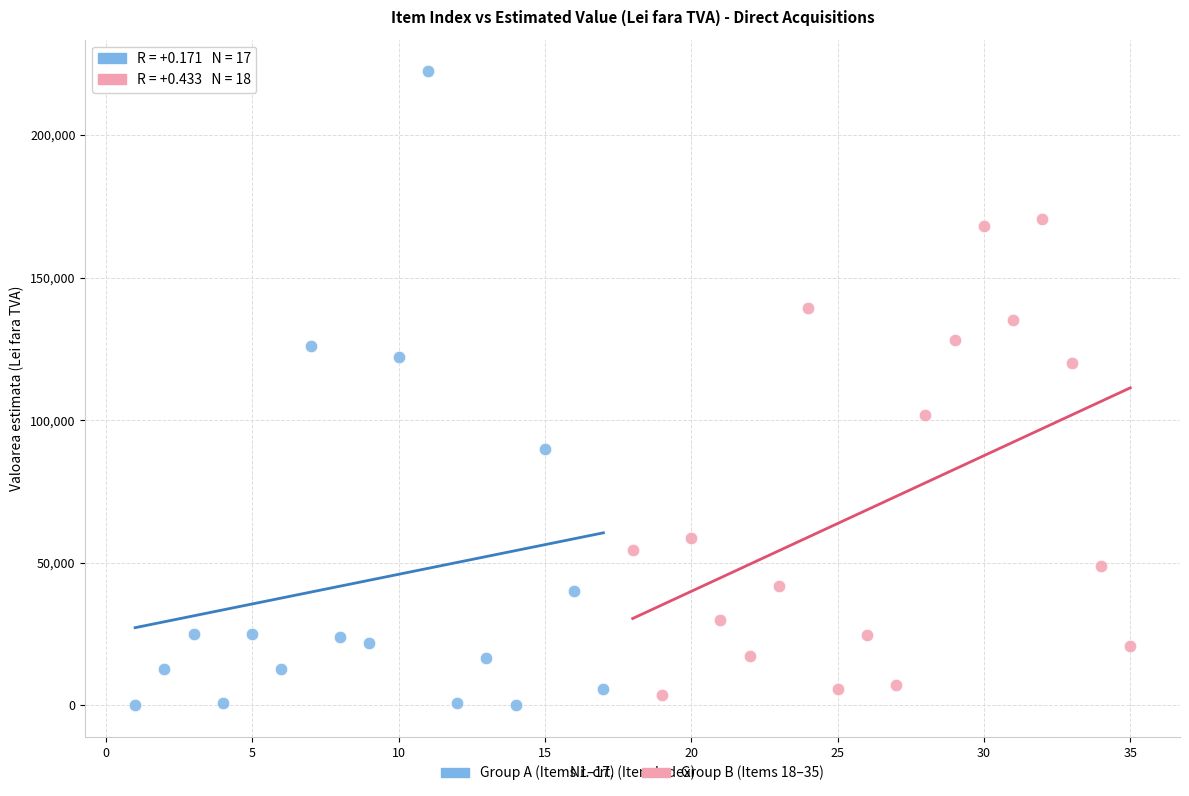

Which series has the widest spread of Y values?

Group A (Items 1–17)